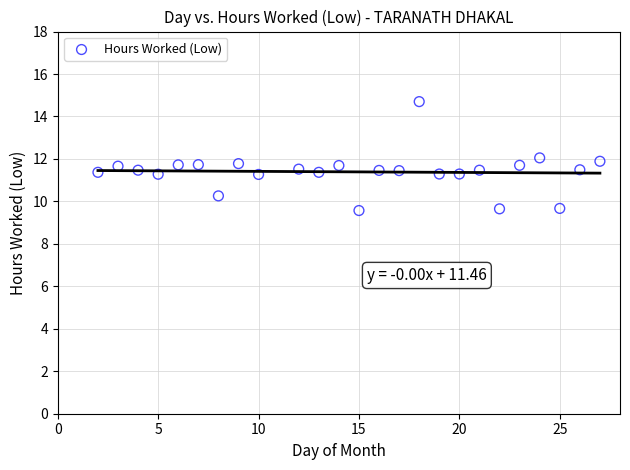

What is the range of Y values (max minus min)?

5.1